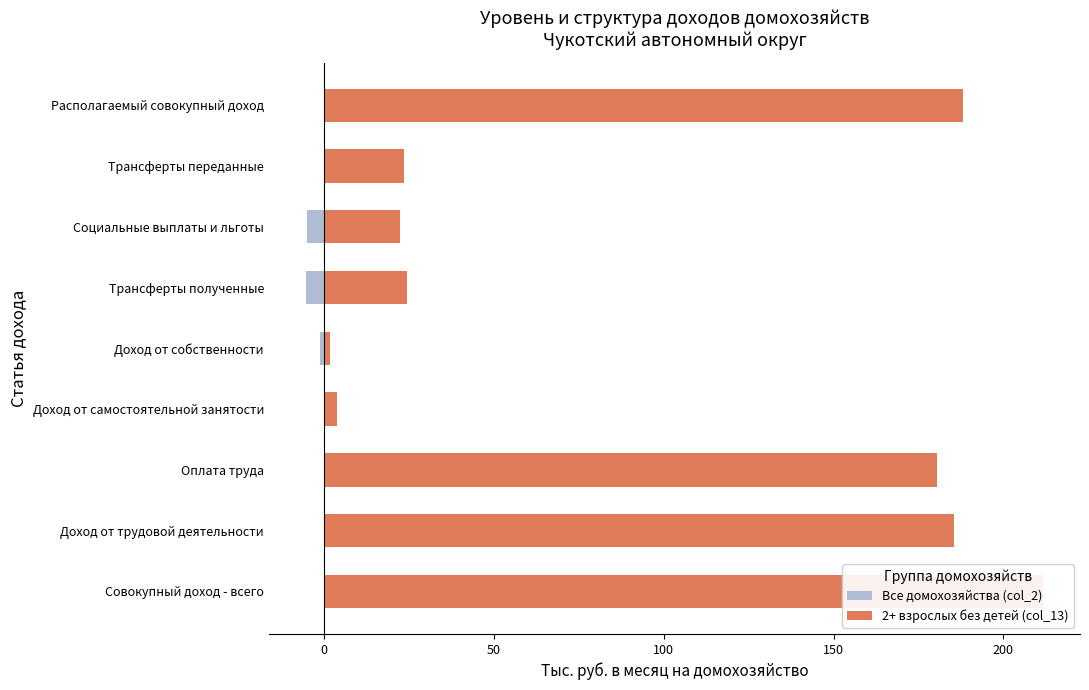

What is the value of the 2+ взрослых без детей (col_13) bar at the 1st from the left?

211.7